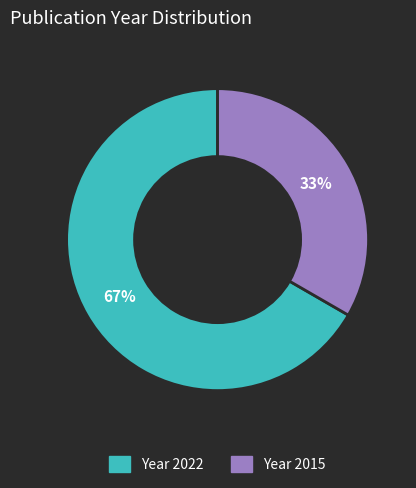

Do Year 2022 and Year 2015 together represent more than half of the pie?

Yes